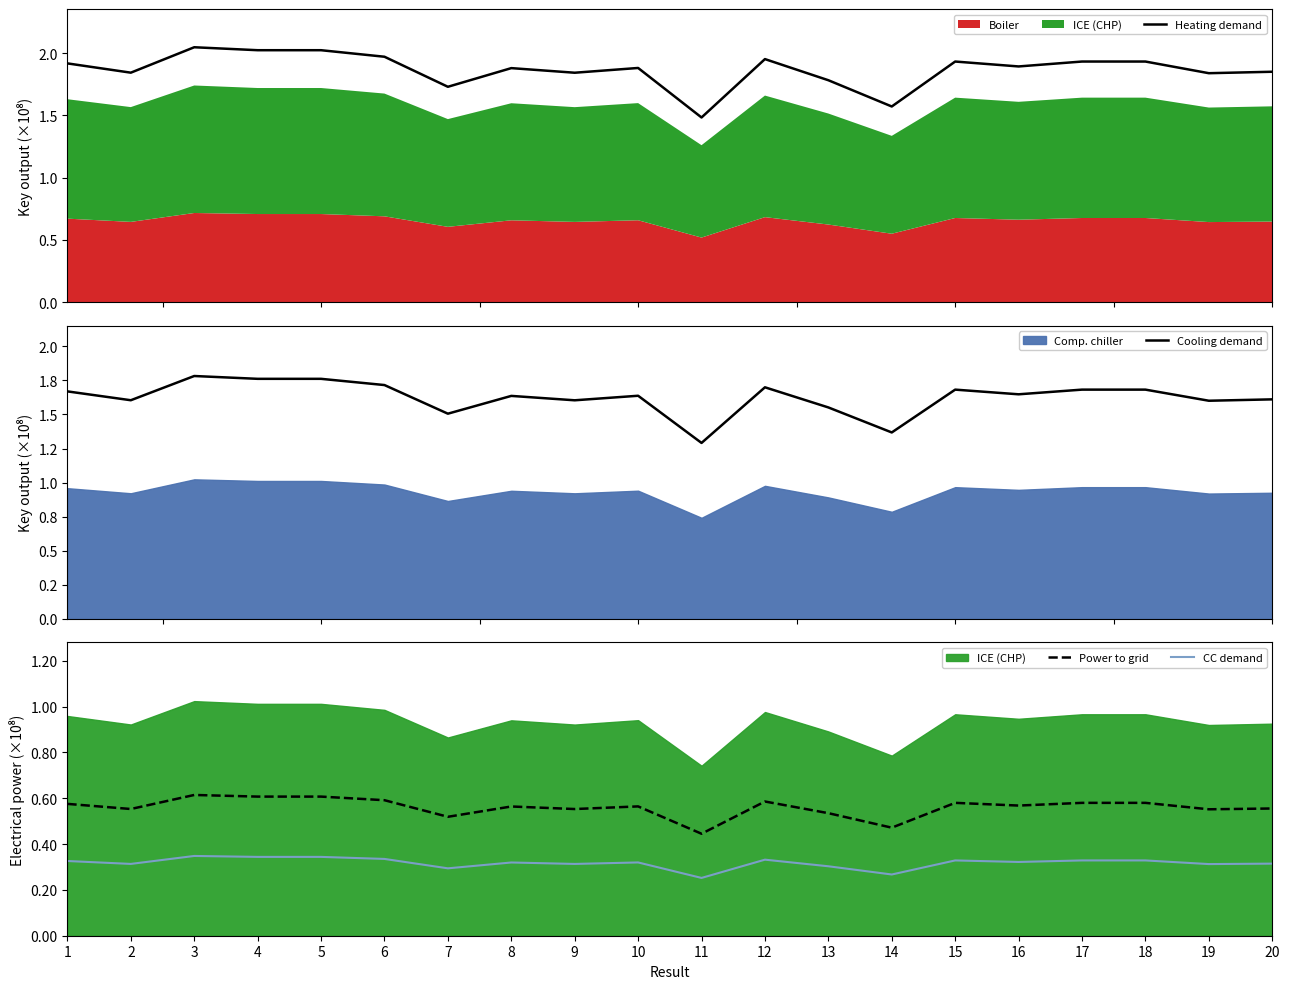

The Cooling demand series shows 129101296.7 at 11. True or false?

True